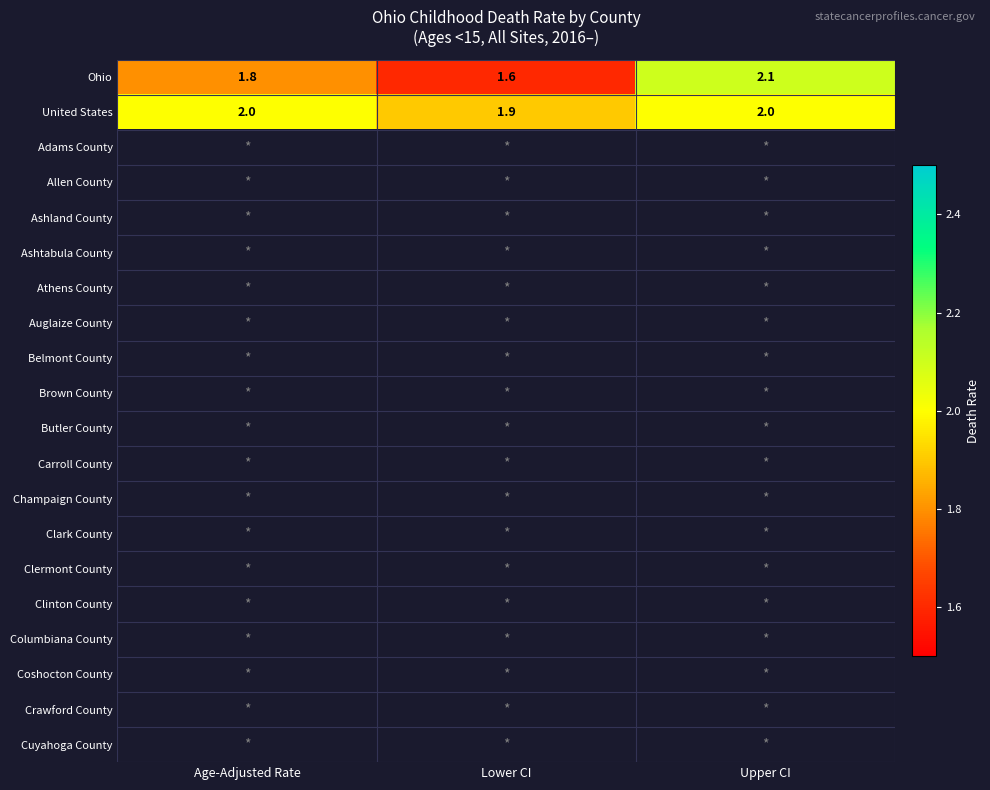

What is the smallest value displayed?

1.6